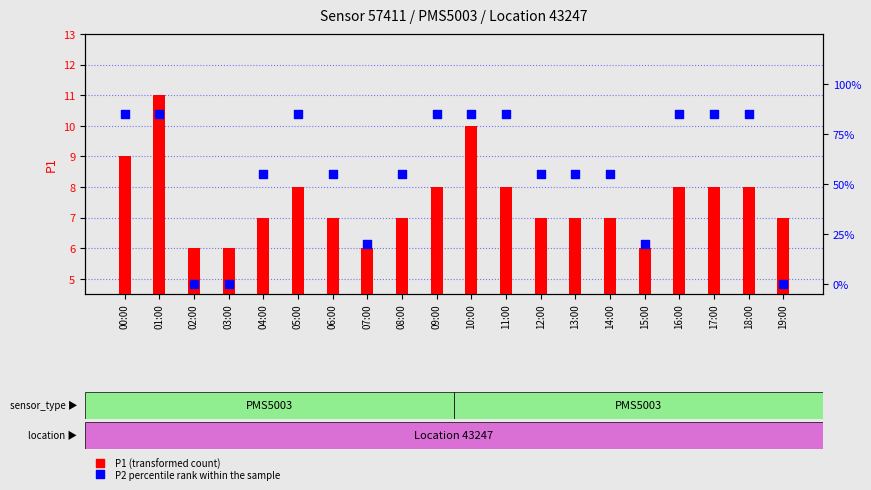

At how many categories does at least one series exceed 6?

18